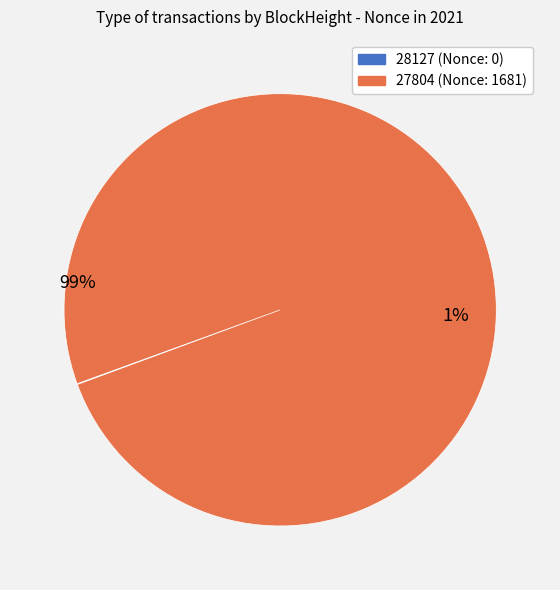

Which slice represents more than half of the pie?

27804